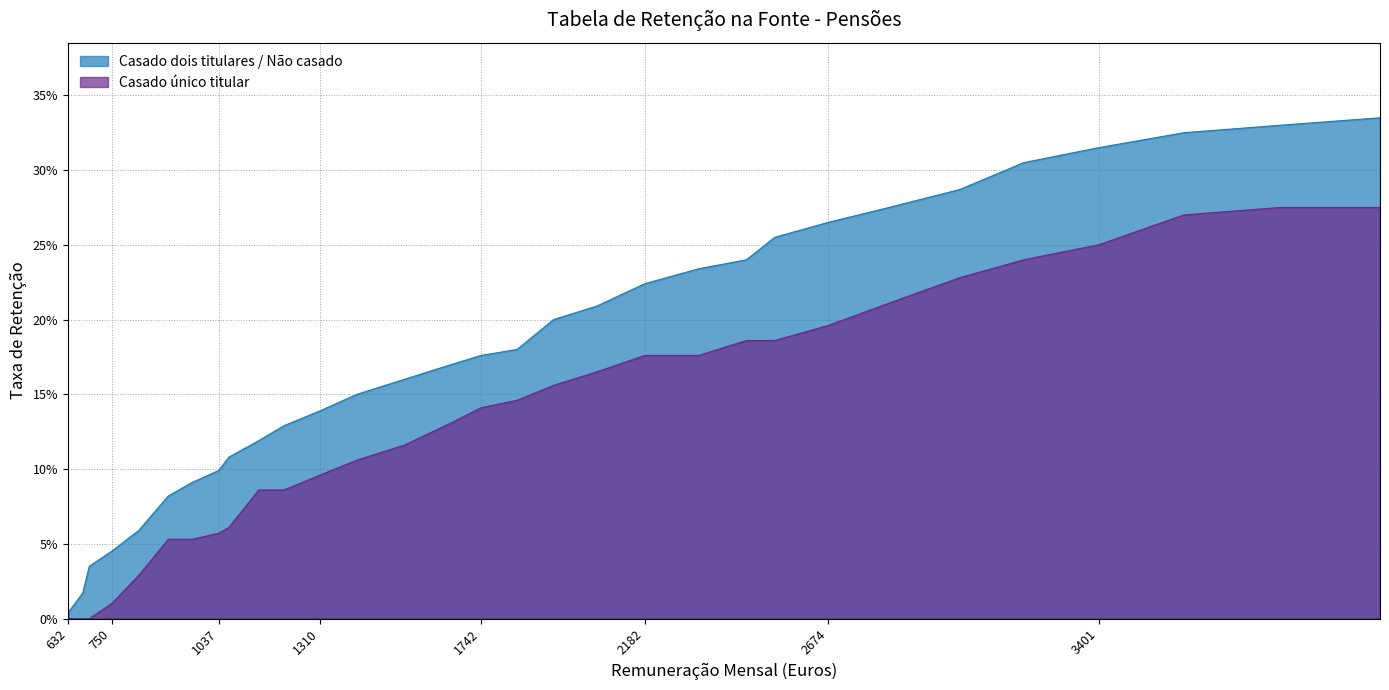

The value of Casado dois titulares / Não casado at 1213 is 0.1. True or false?

True